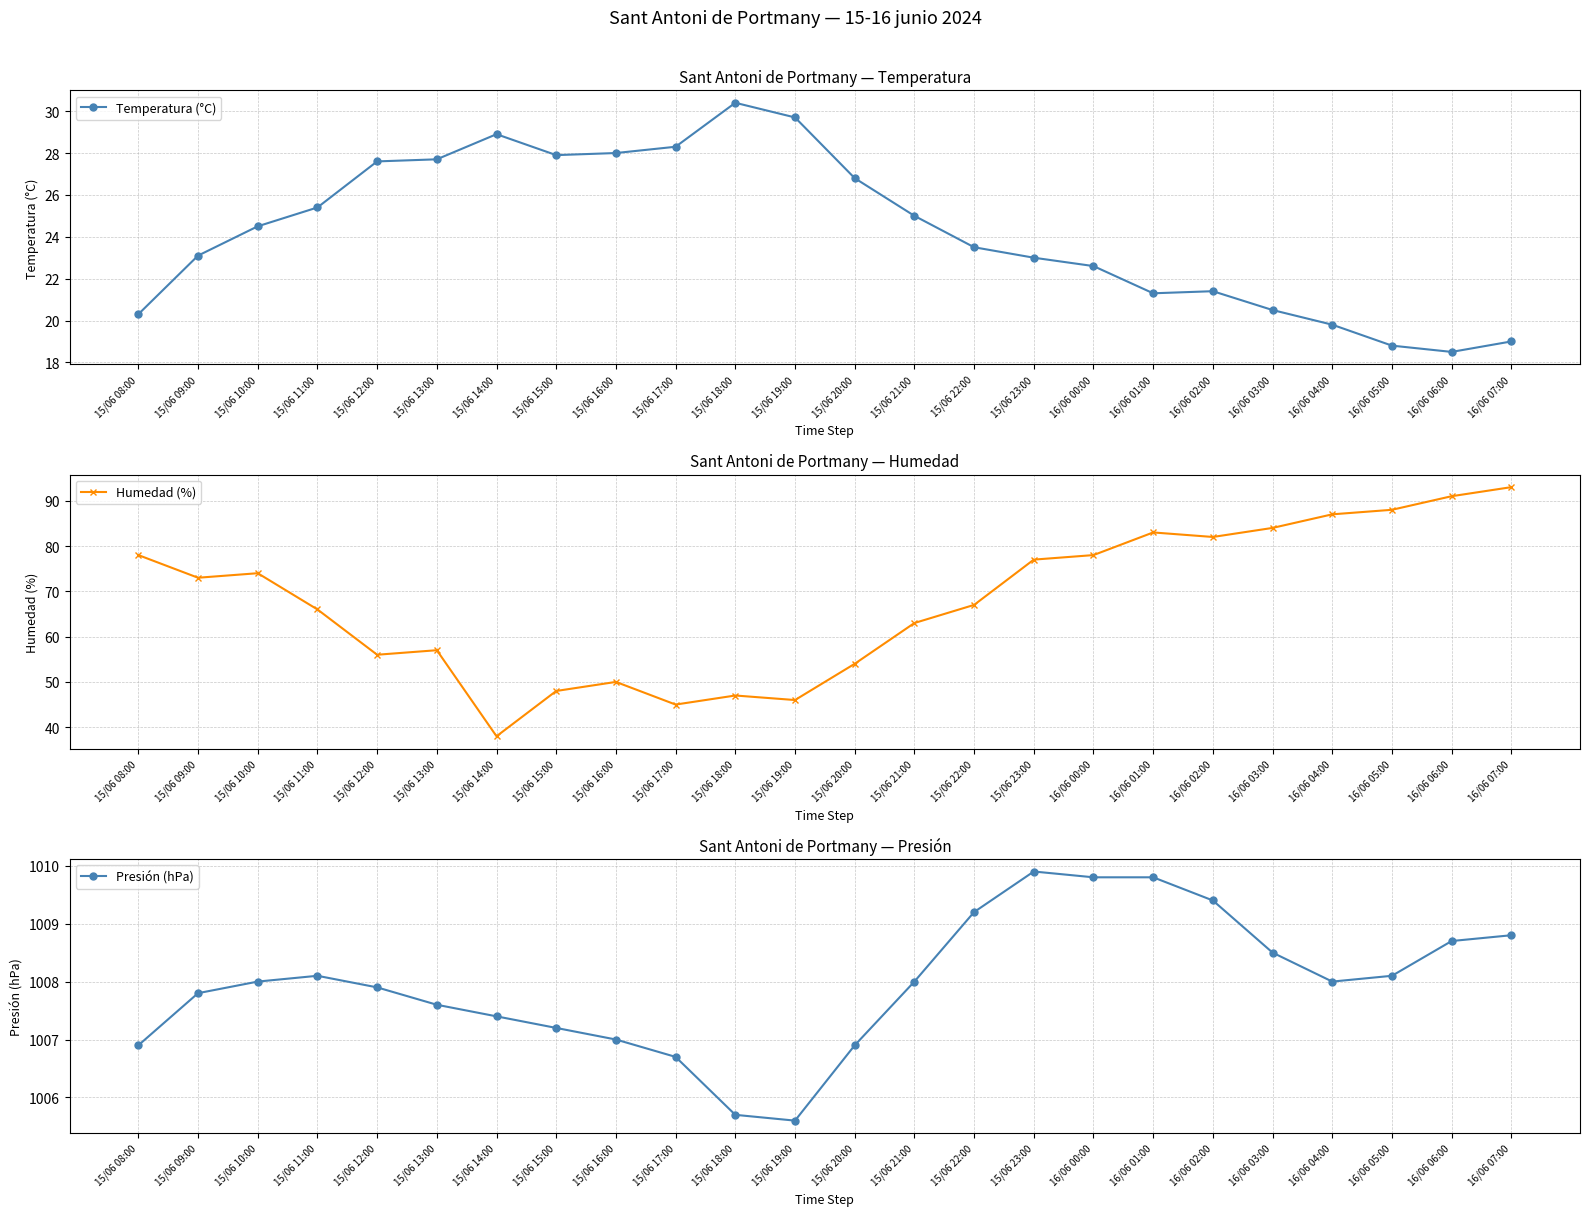

Does the chart have visible grid lines?

Yes